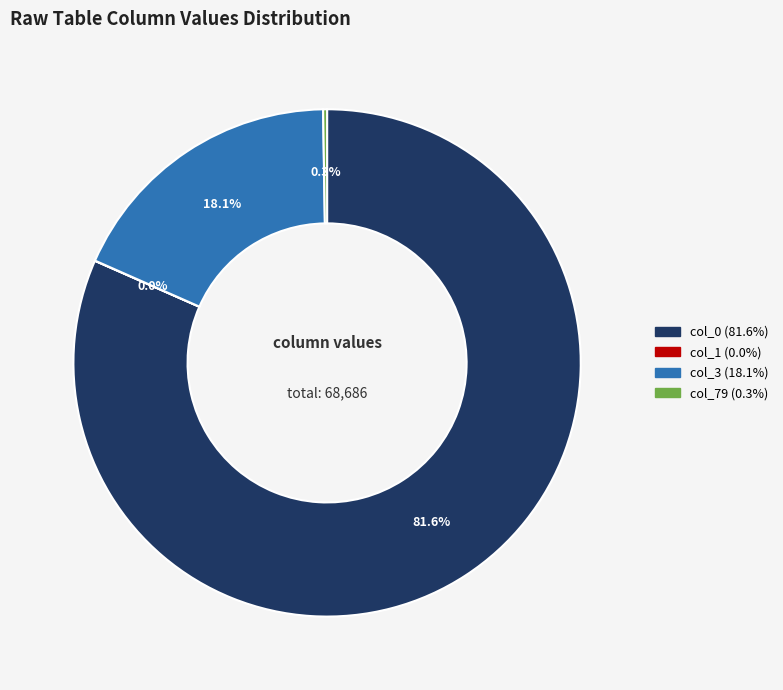

Which category has the biggest portion of the pie?

col_0